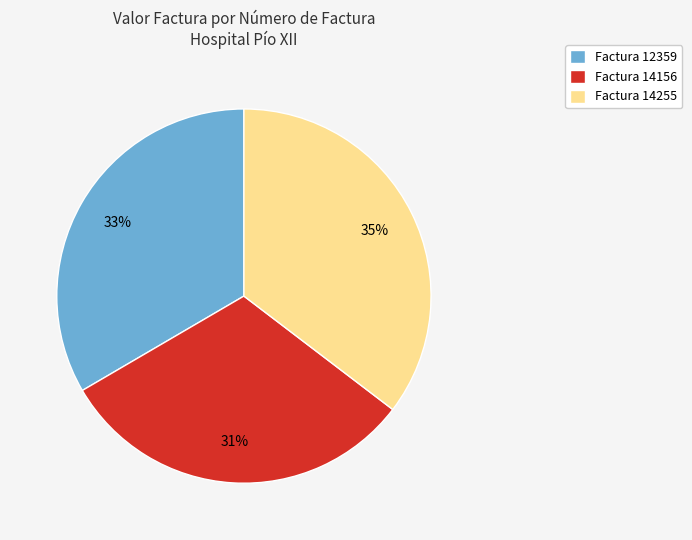

Do Factura 14156 and Factura 12359 together represent more than half of the pie?

Yes